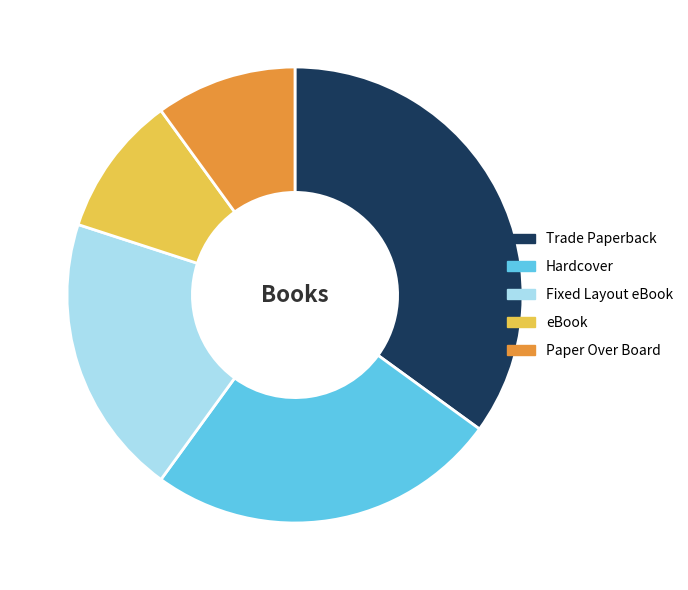

Combined, do eBook and Hardcover account for over 50%?

No